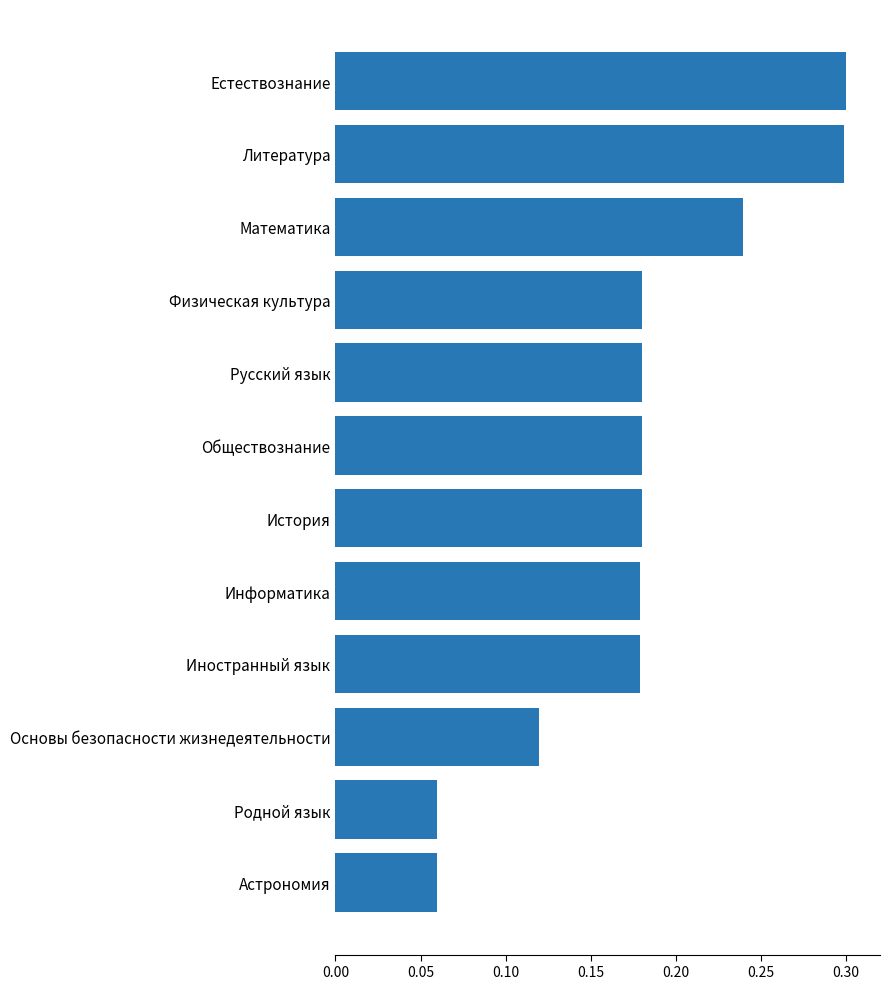

What position from the top is Русский язык?

5